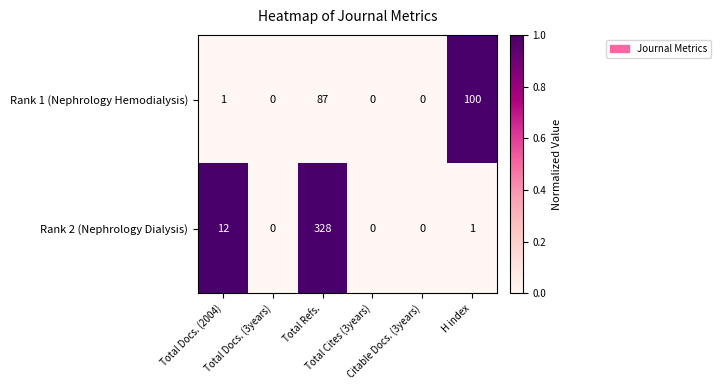

What is the greatest value displayed?

328